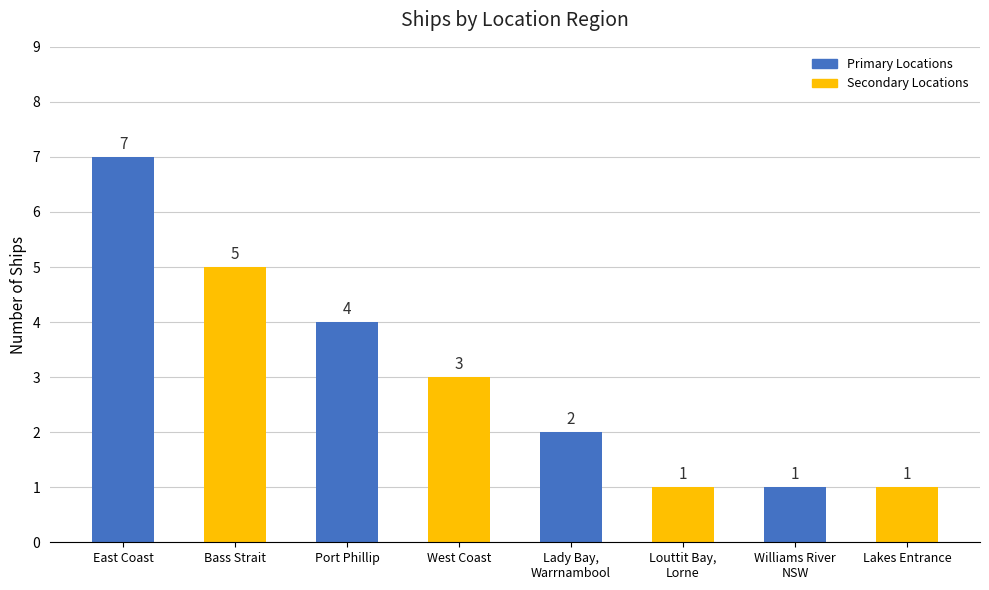

The chart shows a value of 2 at Lady Bay,
Warrnambool. True or false?

True